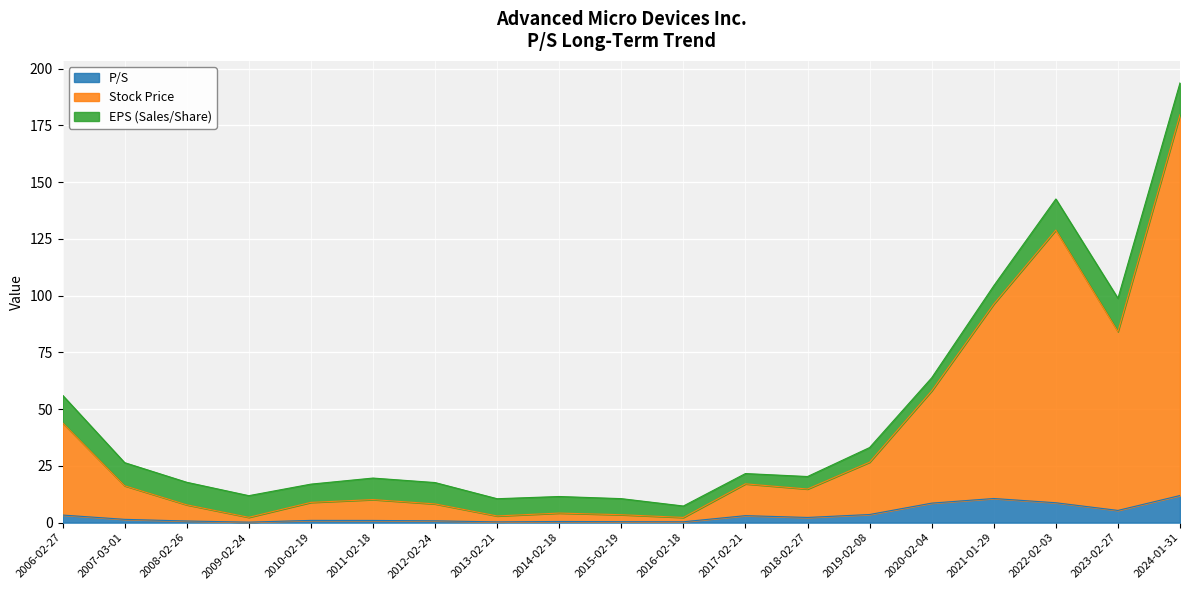

True or false: P/S and Stock Price intersect in this chart.

False